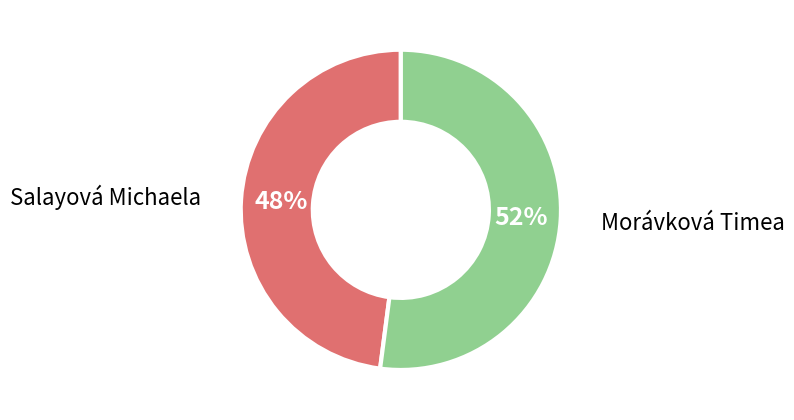

Between Morávková Timea and Salayová Michaela, which is larger?

Morávková Timea